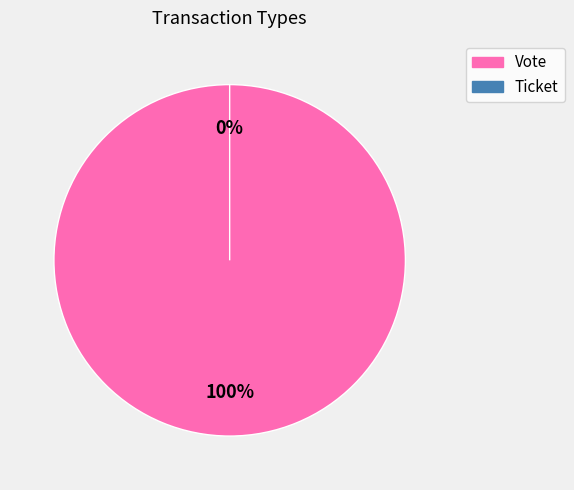

Is there any slice that represents more than half of the pie?

Yes